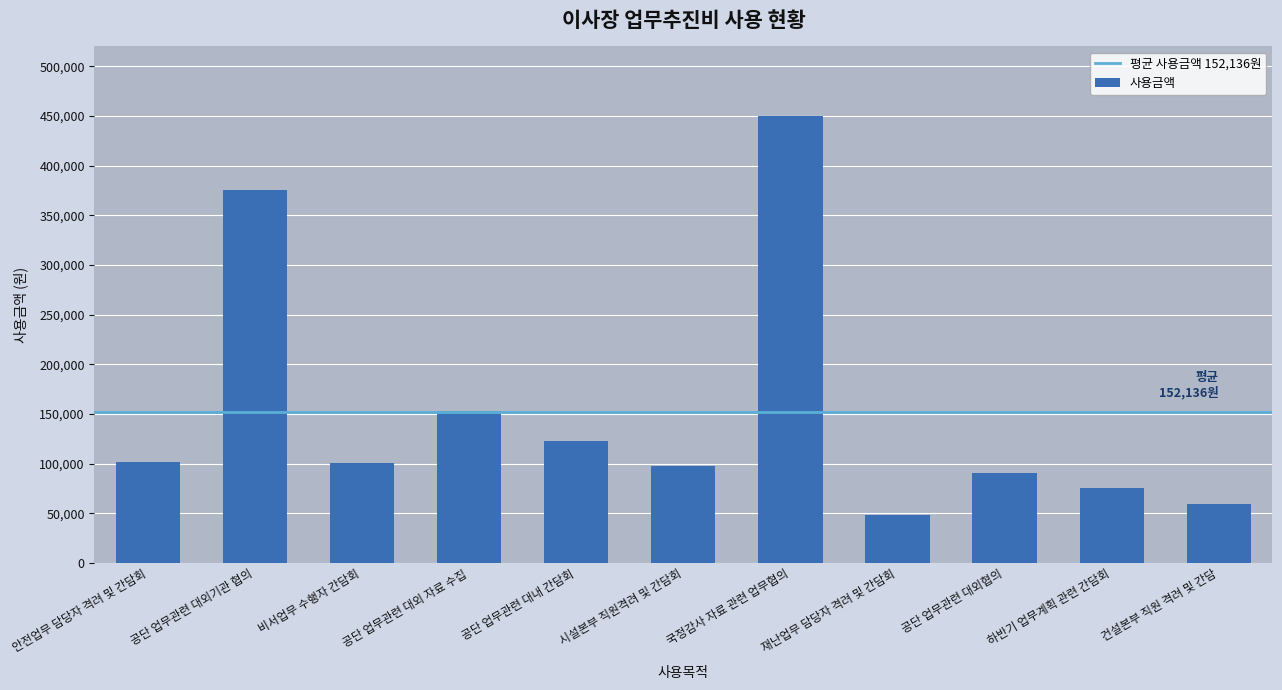

What position from the left is 공단 업무관련 대외협의?

9